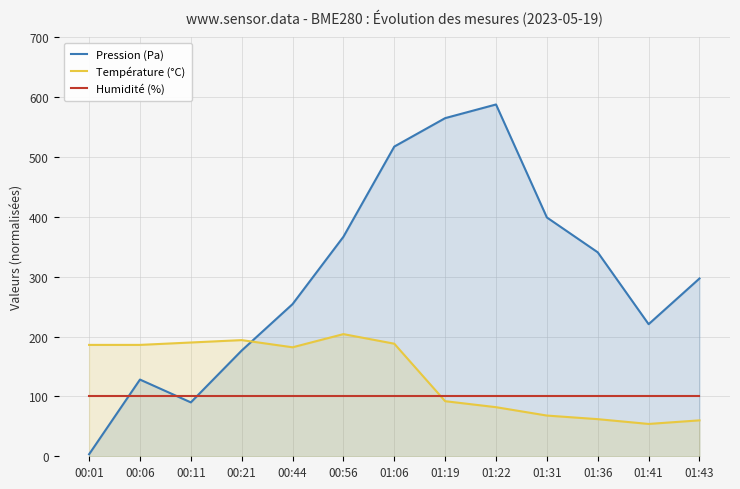

Reading left to right, list all the values displayed in this chart.

Pression (Pa): 3.4	128.1	90.0	176.6	254.1	366.6	517.2	564.7	587.5	398.8	340.6	220.6	296.9
Température (°C): 186.0	186.0	190.0	194.0	182.0	204.0	188.0	92.0	82.0	68.0	62.0	54.0	60.0
Humidité (%): 100.0	100.0	100.0	100.0	100.0	100.0	100.0	100.0	100.0	100.0	100.0	100.0	100.0